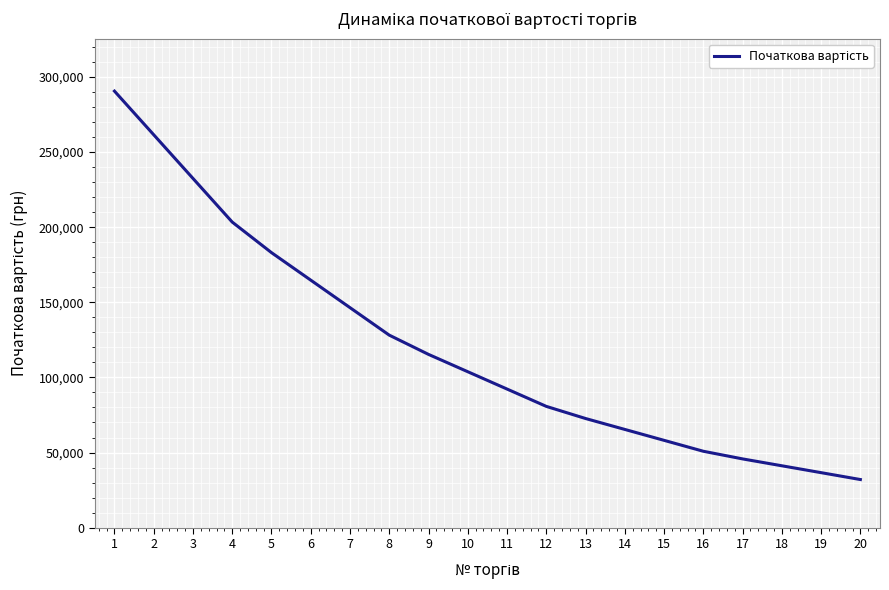

What is the difference between the maximum and minimum values?

258502.4